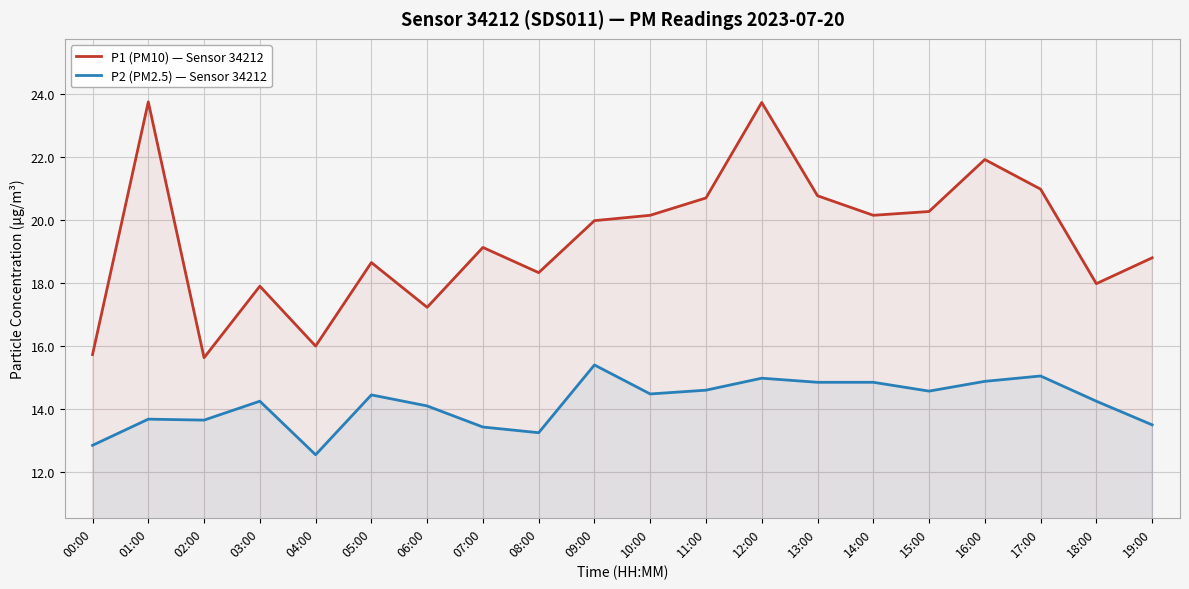

What is the value of the P2 (PM2.5) — Sensor 34212 point at the 10th from the left?

15.4